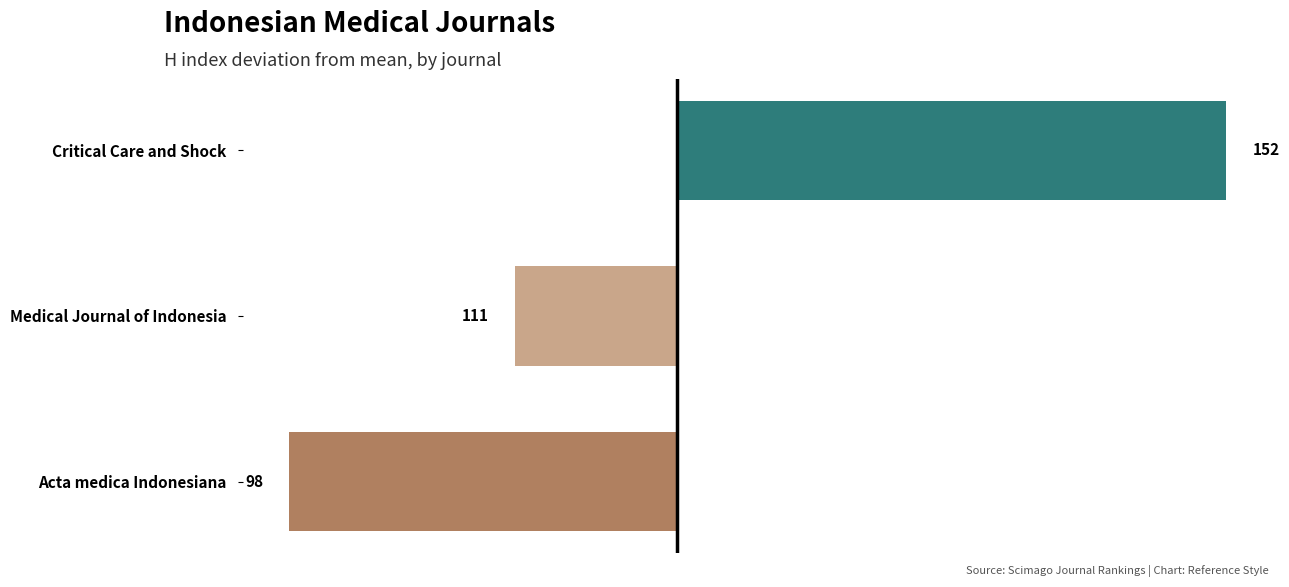

How many bars are there in total?

3